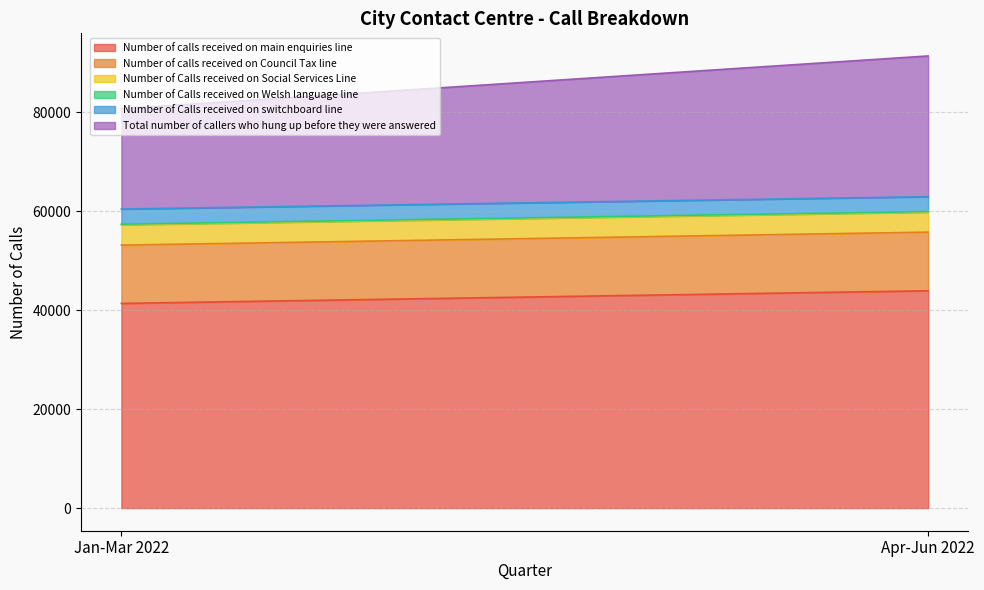

What is the total value across all series at Jan-Mar 2022?

80737